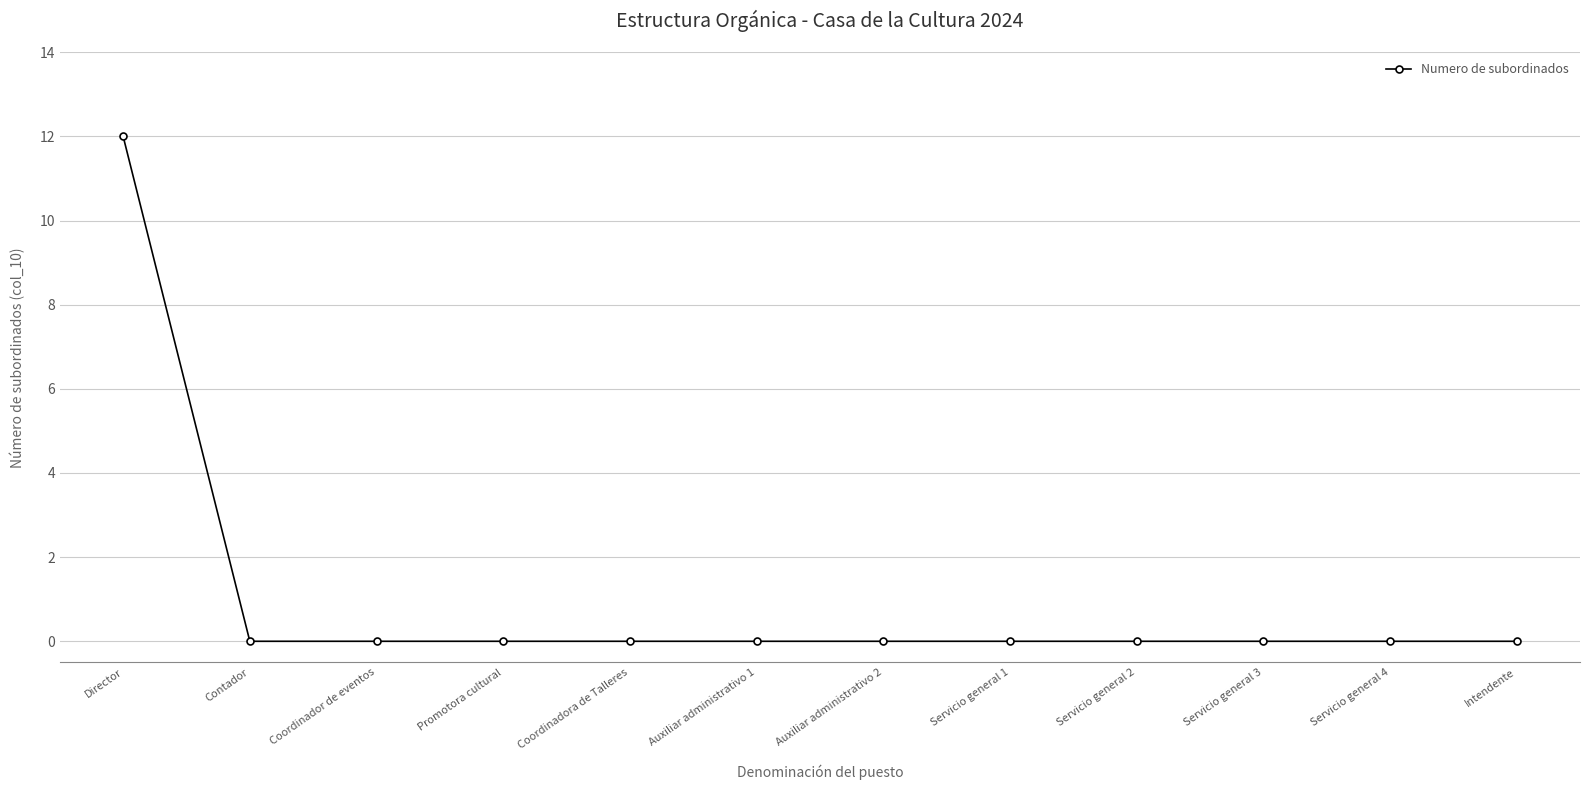

The value at Intendente is 0. True or false?

True